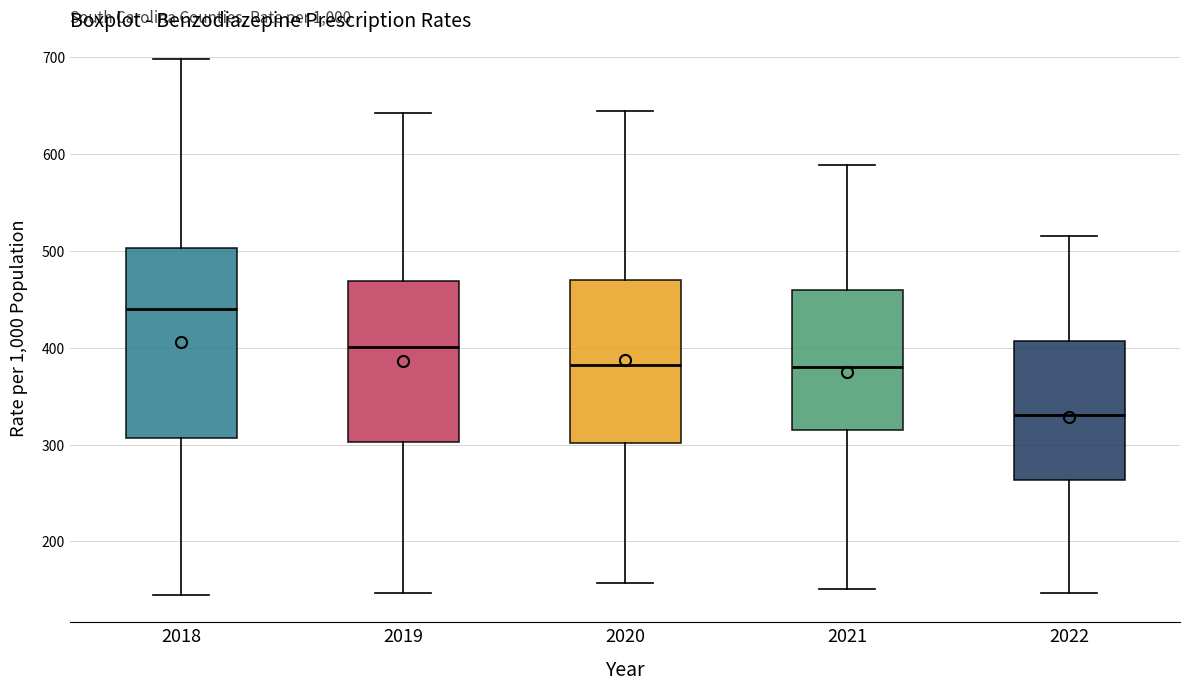

Reading left to right, transcribe this box plot: for each box, give where its median line is, the range the box spans, and where its two whiskers end, as read against the y-axis. The values are not printed on the chart, so give them approximately, as read against the axis.

2018: median 440, box 310 to 500, whiskers 140 to 700
2019: median 400, box 300 to 470, whiskers 150 to 640
2020: median 380, box 300 to 470, whiskers 160 to 640
2021: median 380, box 310 to 460, whiskers 150 to 590
2022: median 330, box 260 to 410, whiskers 150 to 520